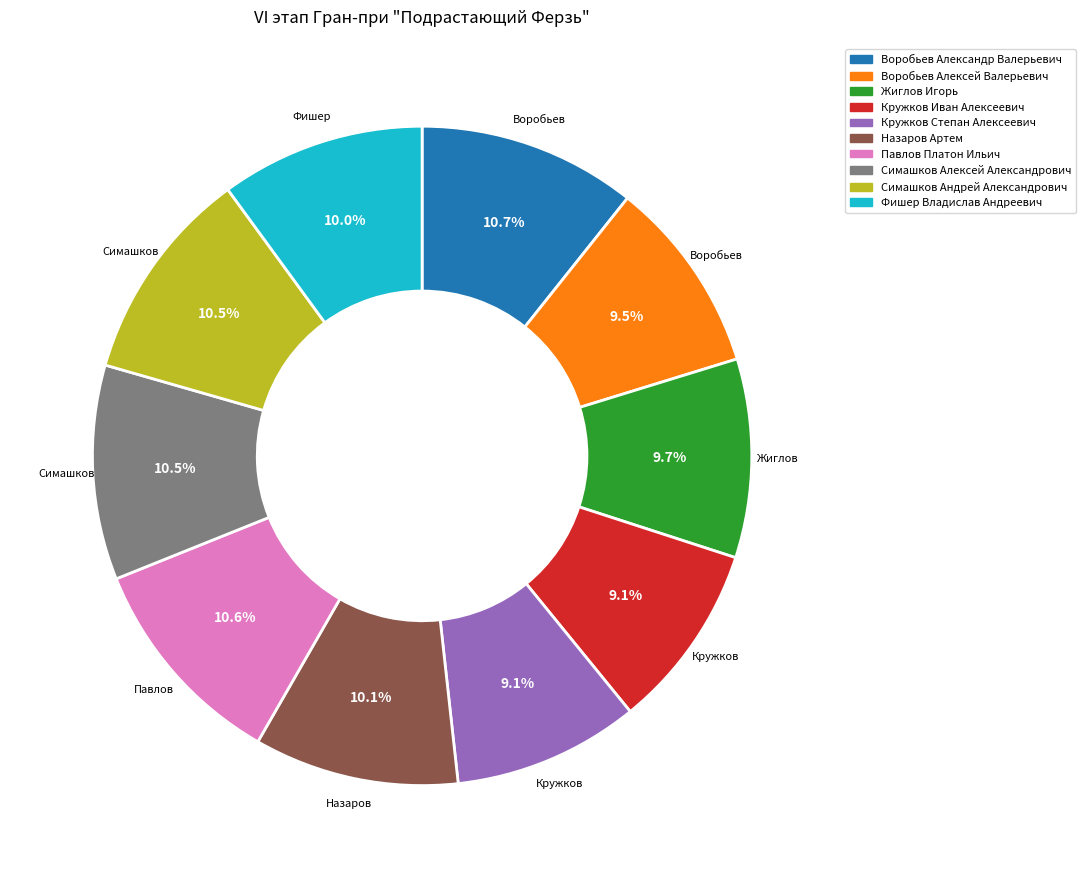

Is it true that Воробьев Александр Валерьевич is 1% of the pie?

False